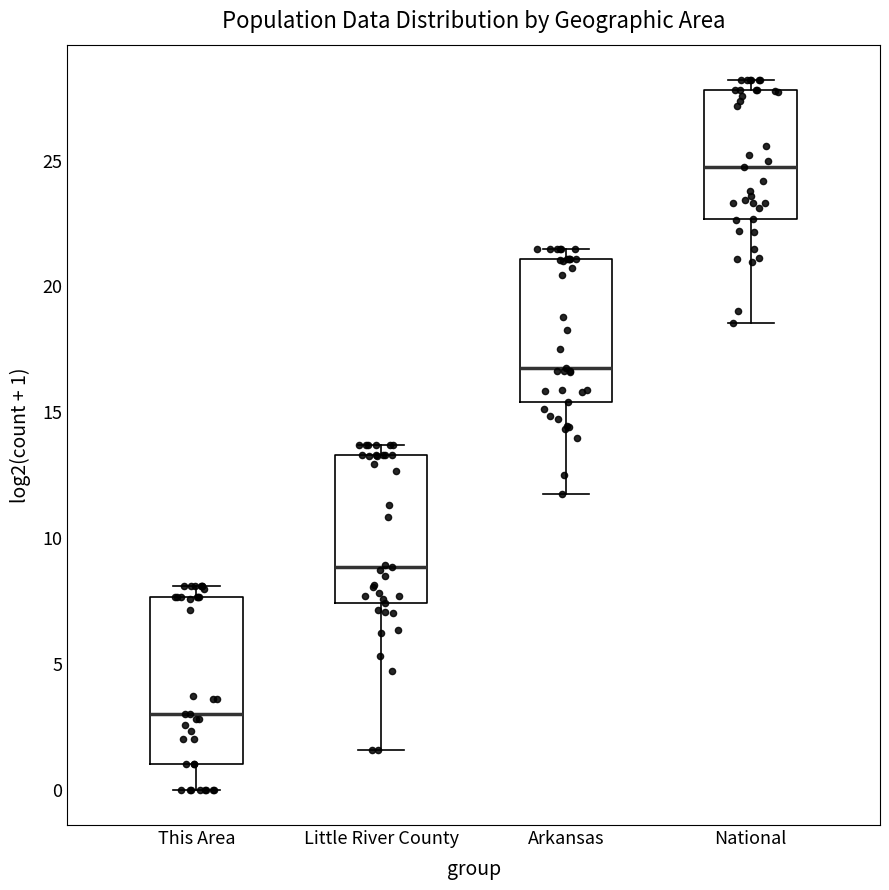

Reading left to right, transcribe this box plot: for each box, give where its median line is, the range the box spans, and where its two whiskers end, as read against the y-axis. The values are not printed on the chart, so give them approximately, as read against the axis.

This Area: median 3.0, box 1.0 to 7.5, whiskers 0.0 to 8.0
Little River County: median 9.0, box 7.5 to 13.5, whiskers 1.5 to 13.5 (just above the box's upper edge)
Arkansas: median 17.0, box 15.5 to 21.0, whiskers 11.5 to 21.5
National: median 24.5, box 22.5 to 28.0, whiskers 18.5 to 28.0 (just above the box's upper edge)